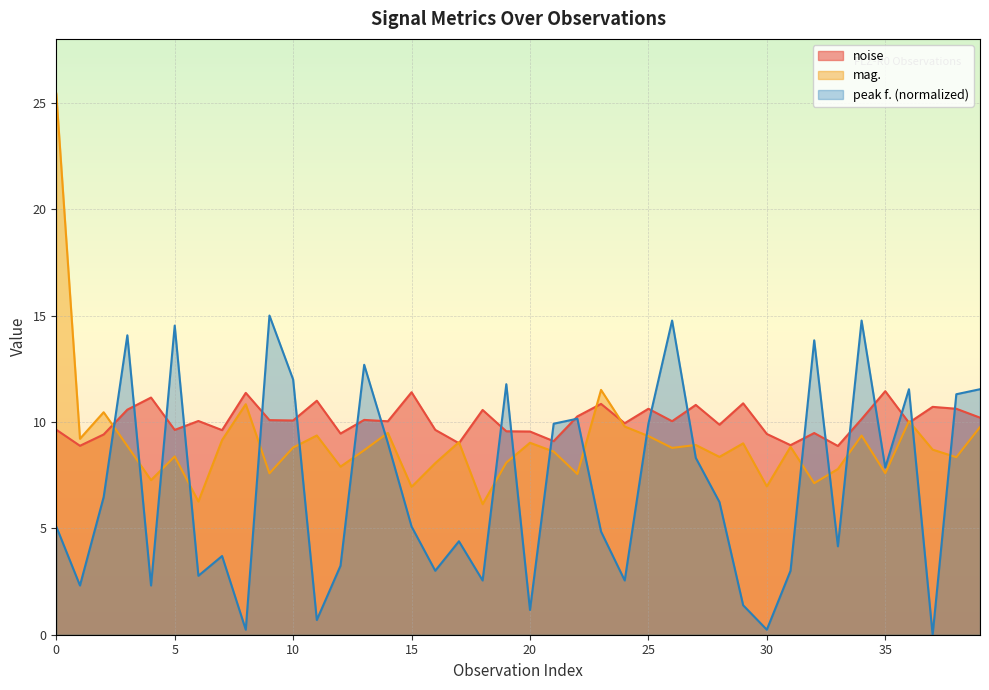

How many interior local peaks does the mag. series have?

13